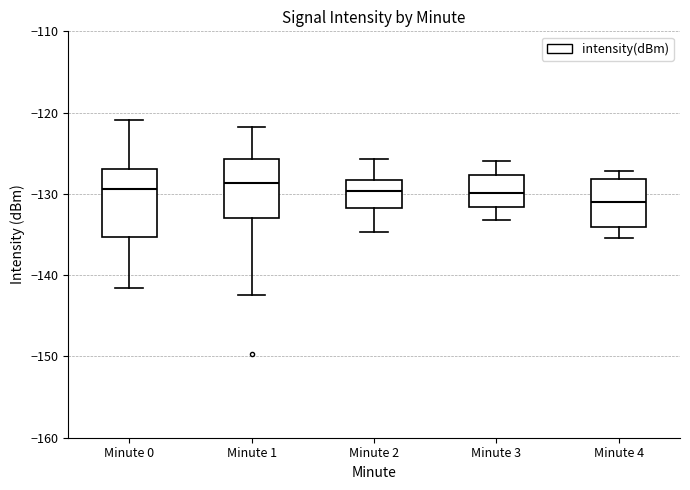

Comparing the boxes themselves (not the whiskers), which one is the tallest?

Minute 0